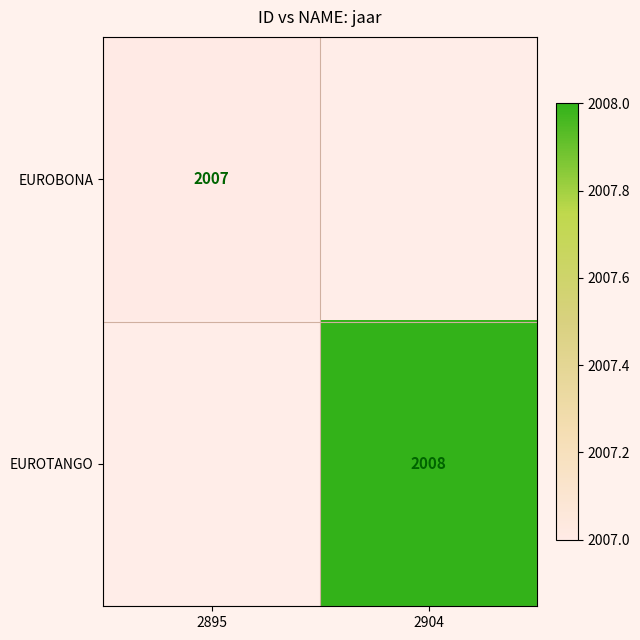

At which category does the chart reach its peak across all series?

2904